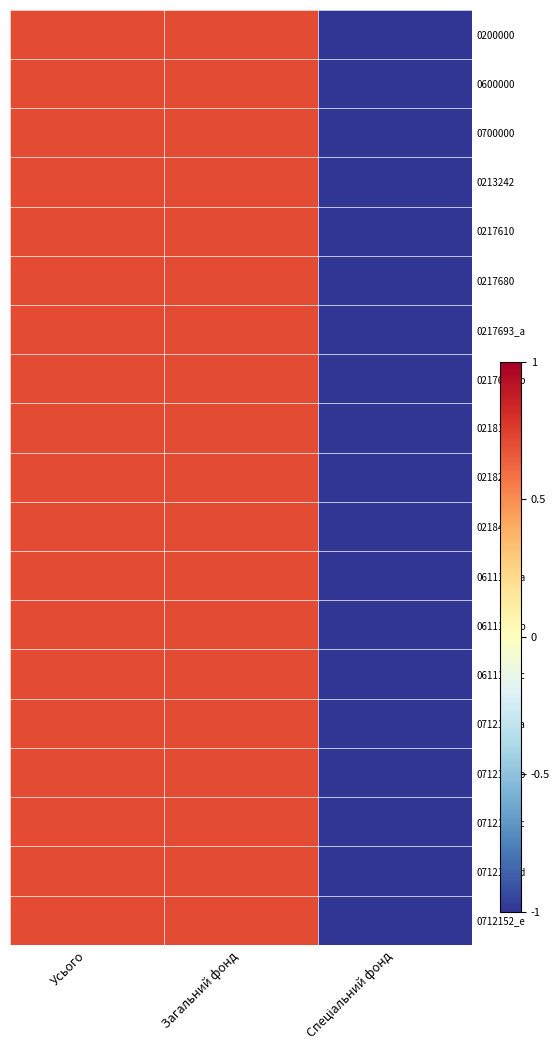

How many data points does each series have?

3